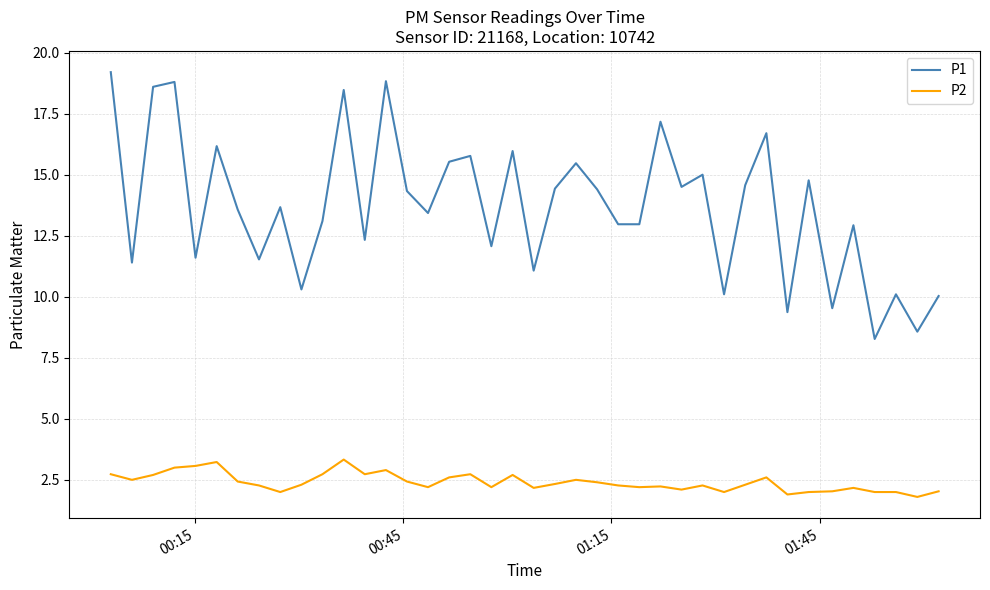

Which series has the largest total across all categories?

P1